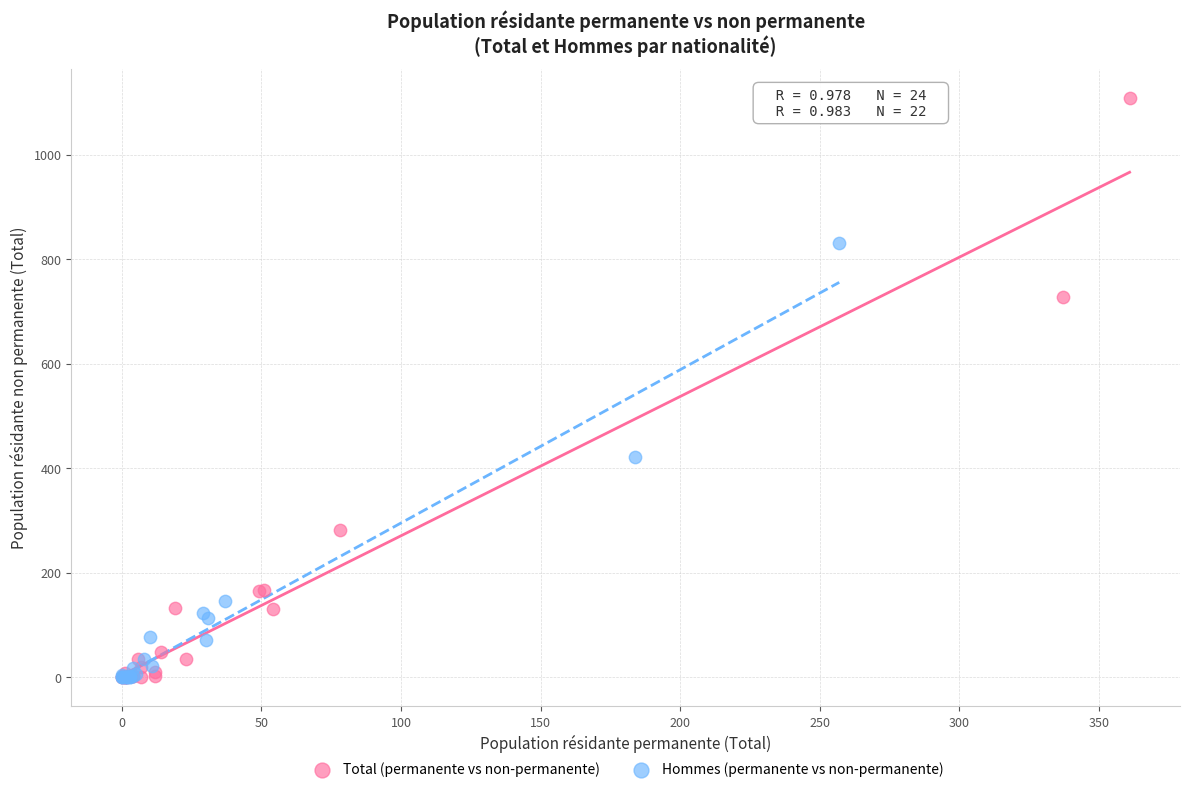

Which series has the widest spread of Y values?

Total (permanente vs non-permanente)